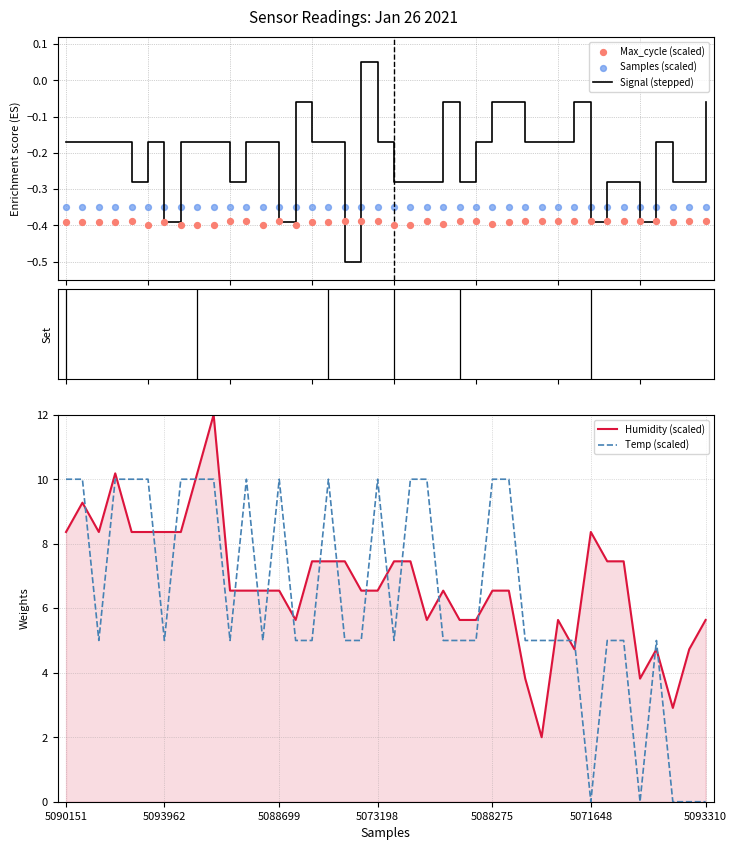

What are all the series names shown in the legend?

Signal (stepped), Max_cycle (scaled), Samples (scaled), Humidity (scaled), Temp (scaled)